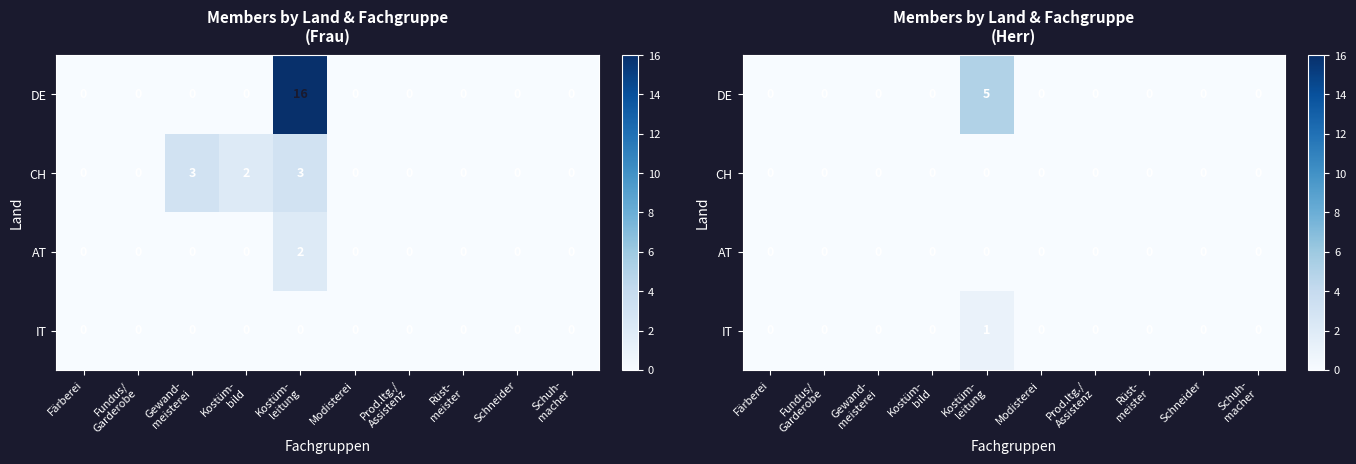

Which category has the lowest value across all series?

Färberei